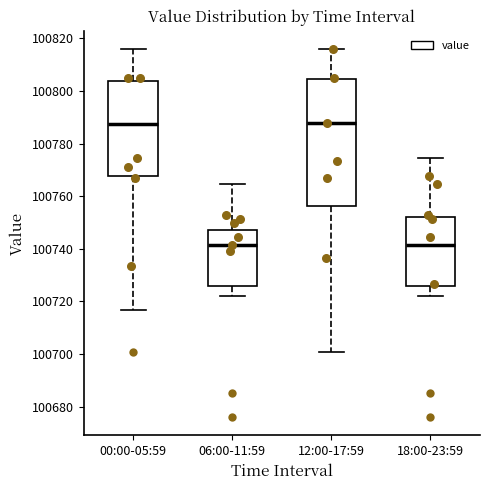

Where does the upper whisker of the box for 00:00-05:59 end on the y-axis? The values are not printed on the chart, so give them approximately, as read against the axis.

100816